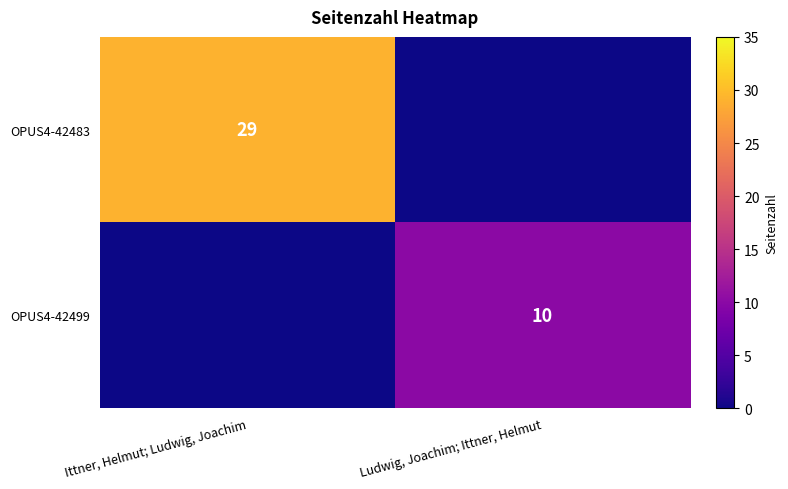

Is it true that OPUS4-42483 equals 29 at Ittner, Helmut; Ludwig, Joachim?

True